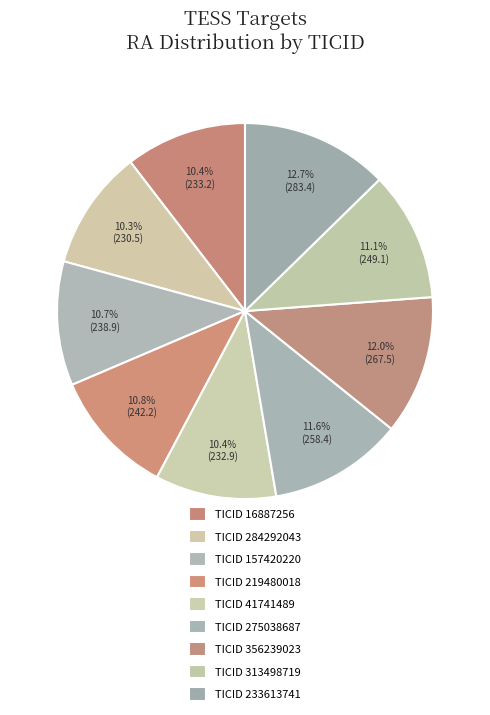

Rank the categories by value from highest to lowest.

233613741, 356239023, 275038687, 313498719, 219480018, 157420220, 16887256, 41741489, 284292043